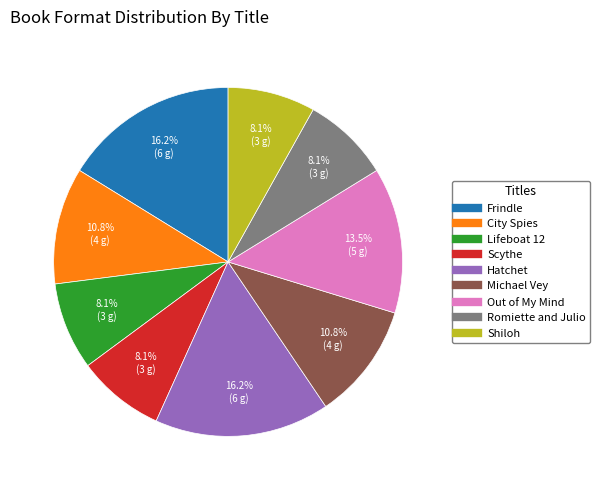

To the nearest percent, what is the combined percentage of City Spies and Out of My Mind?

24%